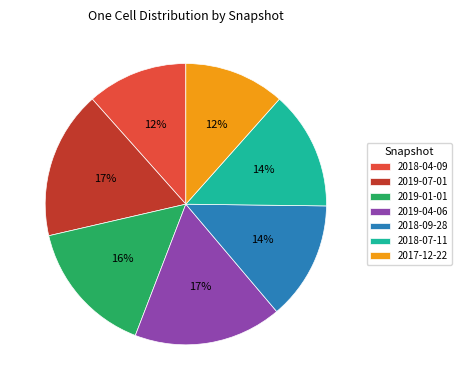

To the nearest percent, what is the average slice percentage?

14%